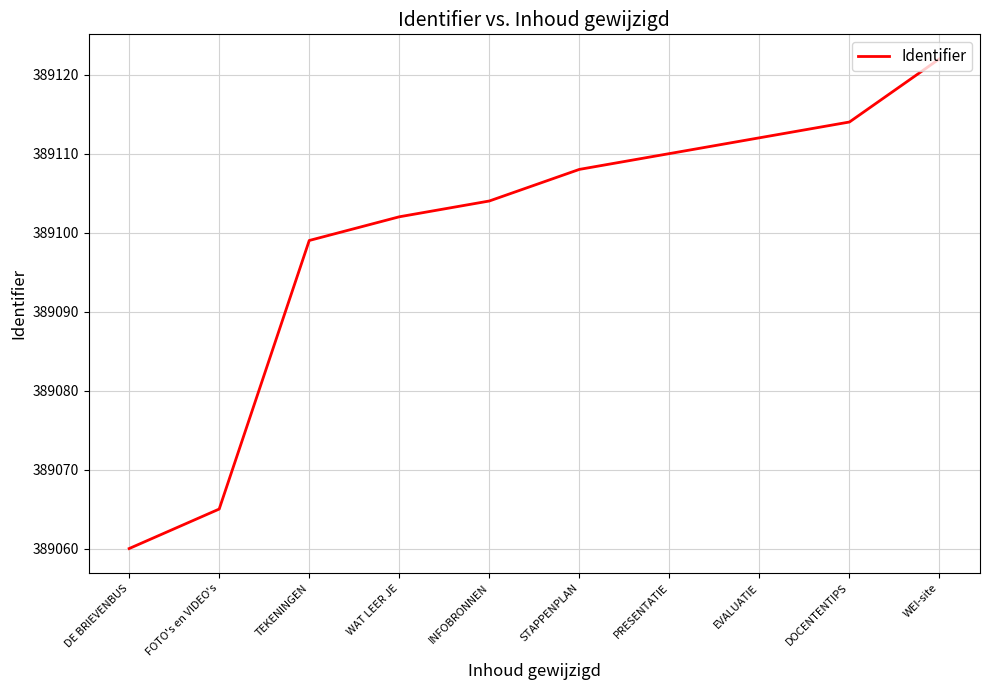

What is the sum of the values at DOCENTENTIPS and STAPPENPLAN?

778222